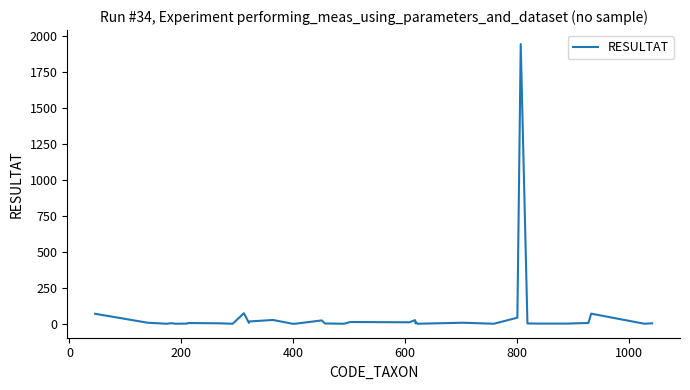

What is the difference between the maximum and minimum values?

1941